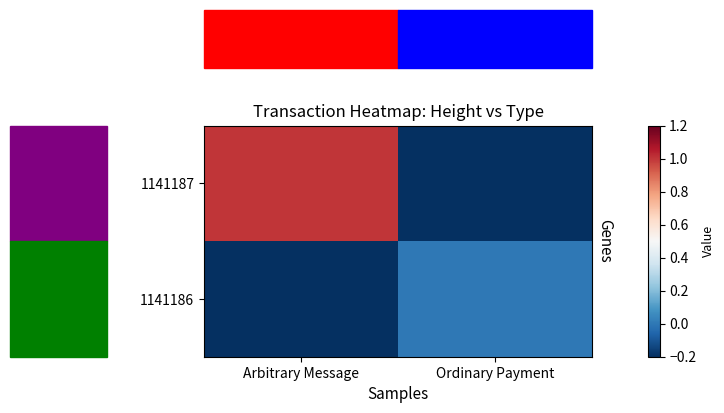

Which series has the largest range (max minus min)?

1141187